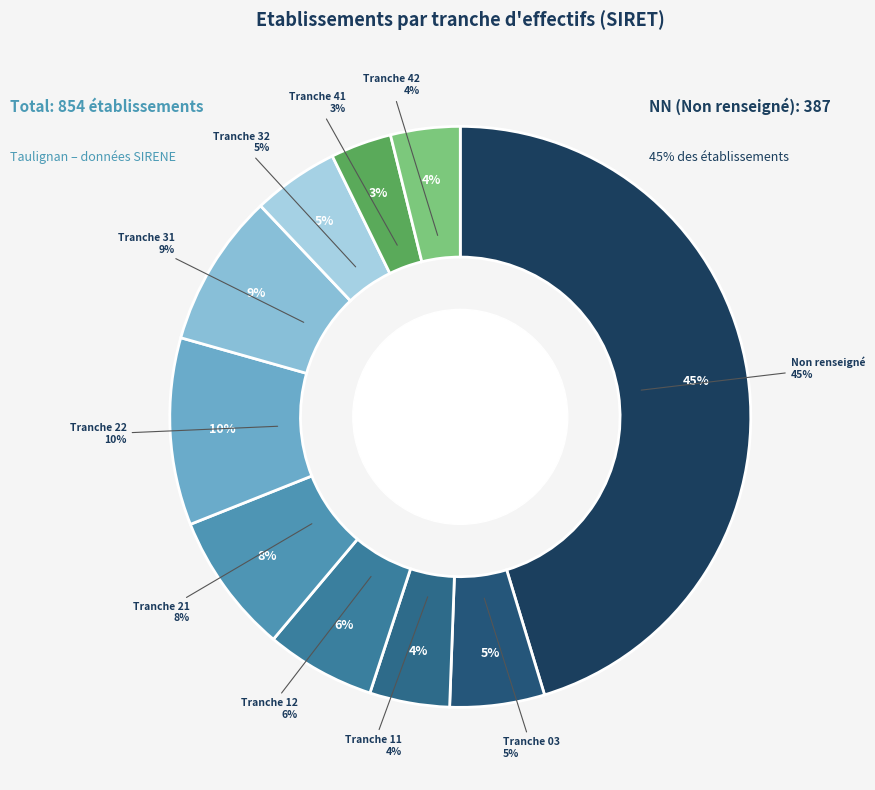

Is NN the majority of the pie?

No